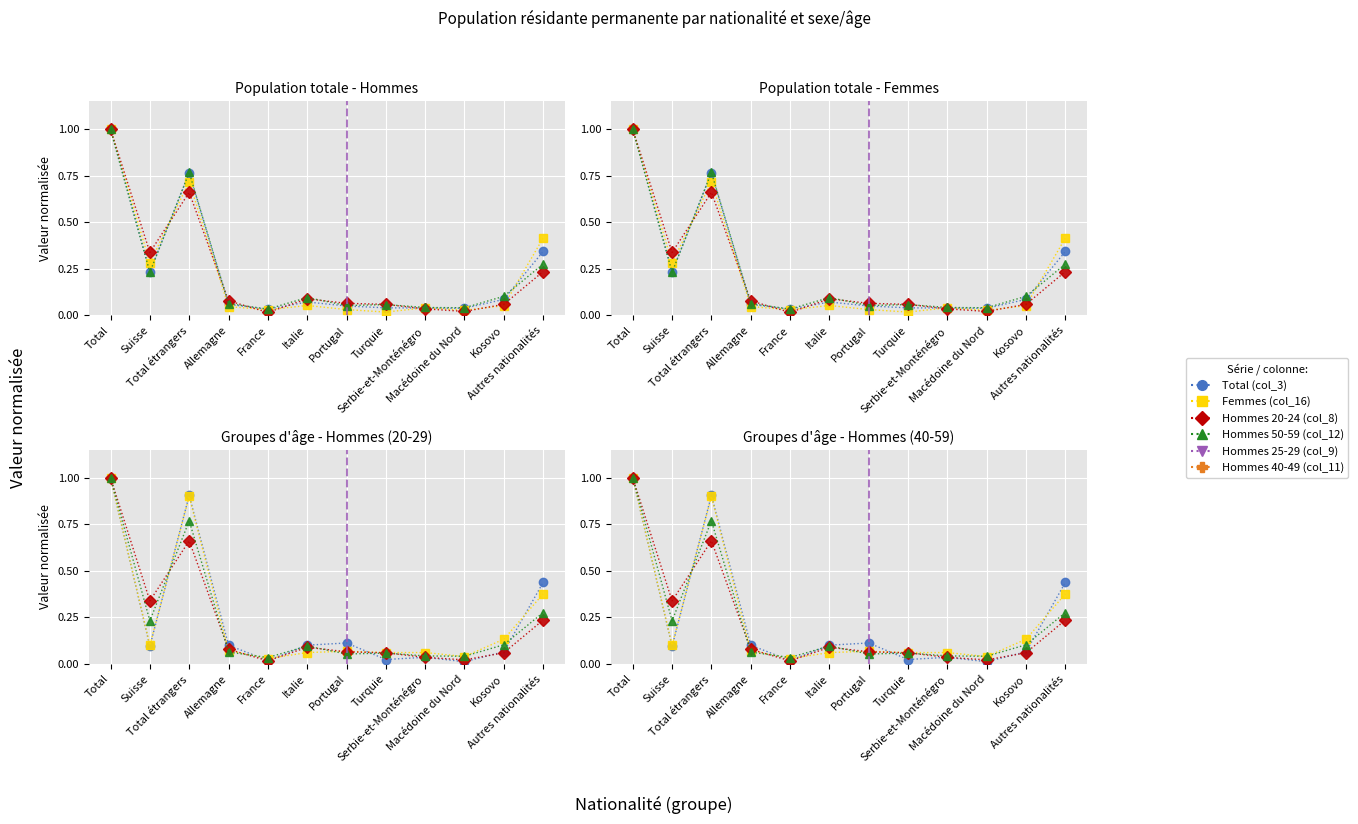

What is the label of the 3rd point from the right?

Macédoine du Nord